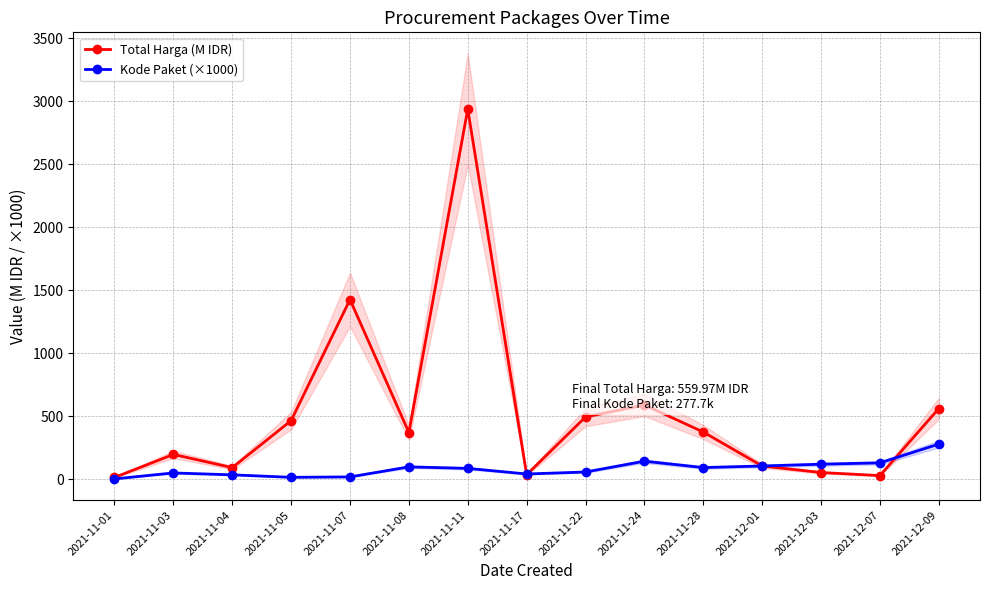

What is the difference between the highest and lowest values at 2021-11-22?

437.2